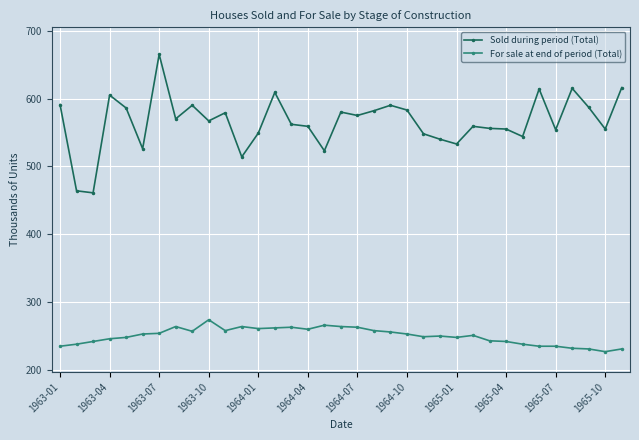

True or false: Sold during period (Total) has more than 0 points higher than both neighbors.

True